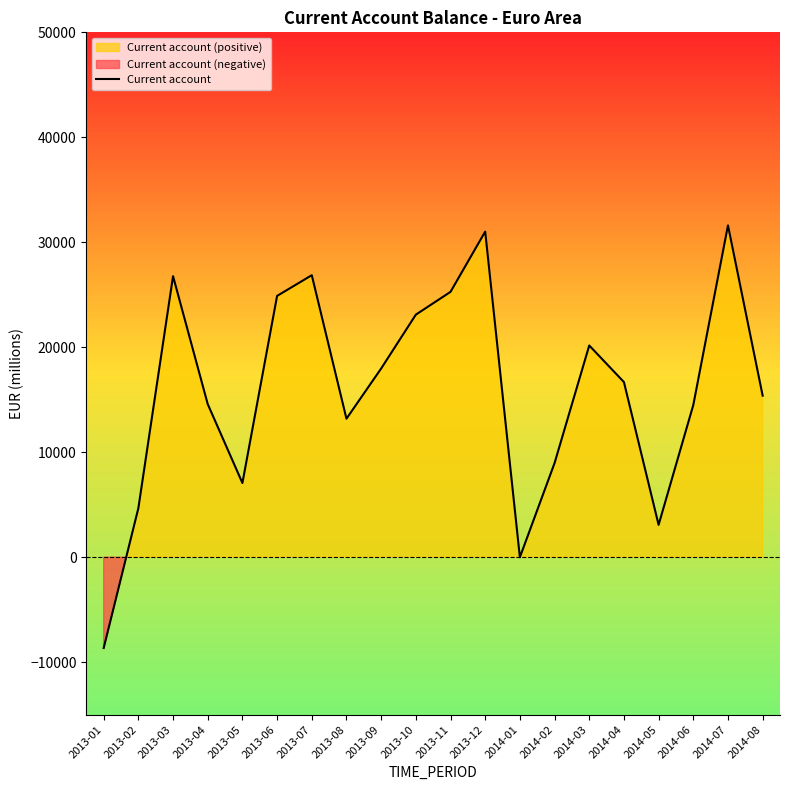

Is it true that the value at 2014-04 is 16683.2?

True